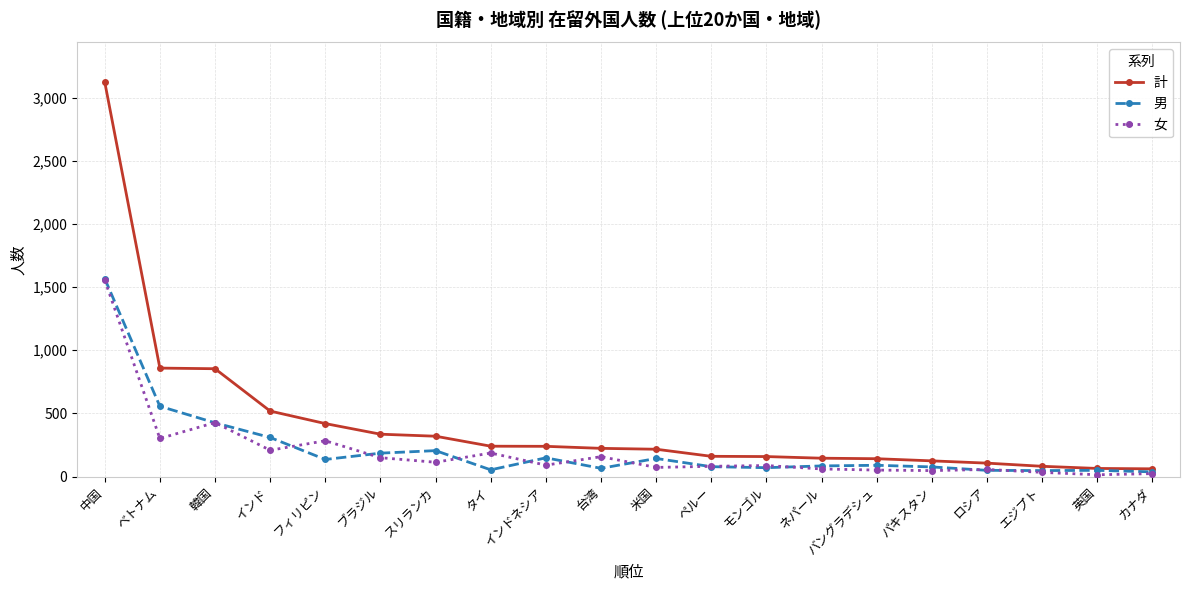

What is the approximate value of 男 at インドネシア, to the nearest 10?

150